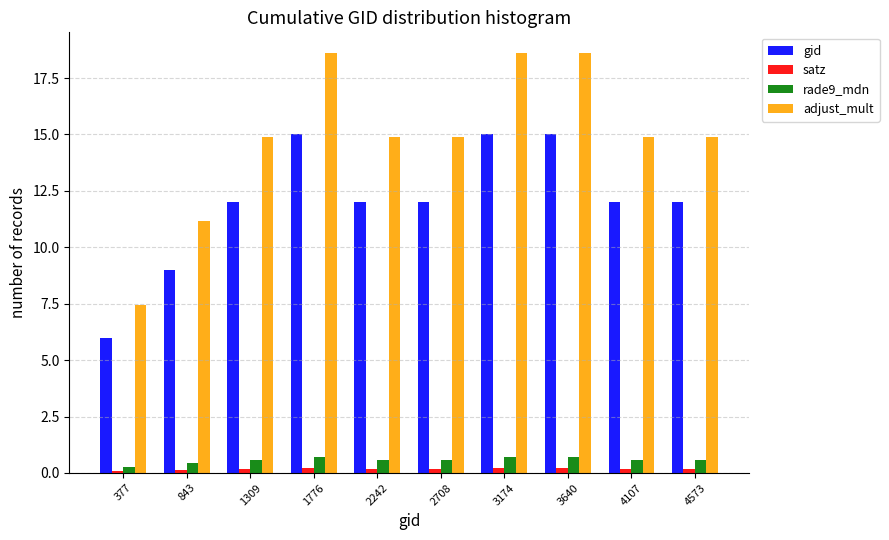

What is the difference between the second highest and second lowest values in the gid series?

6.0